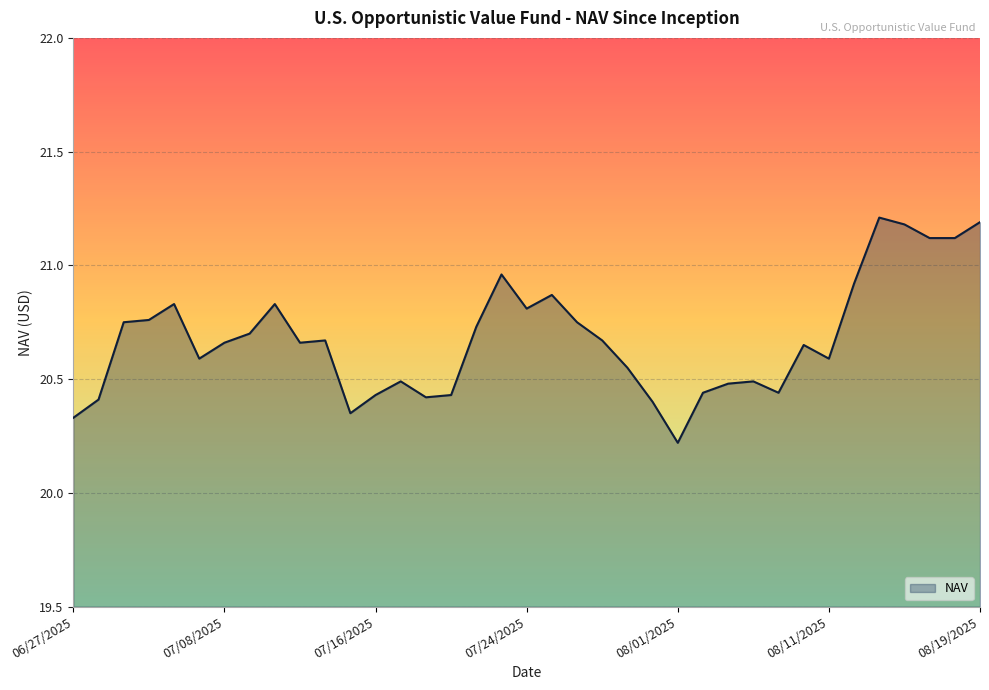

What is the difference between the maximum and minimum values?

1.0